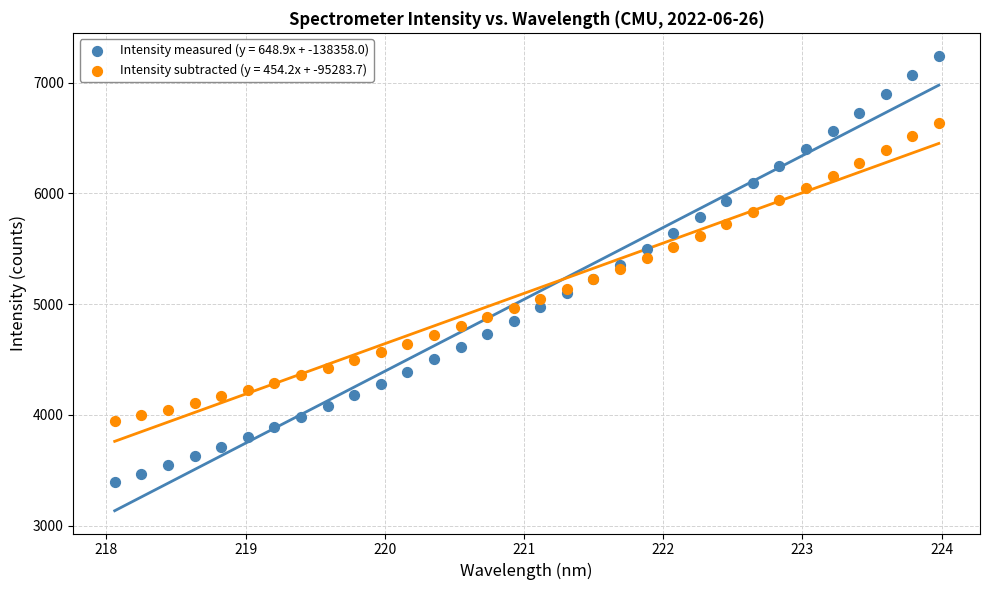

Which series has the largest Y range (max minus min)?

Intensity measured (y = 648.9x + -138358.0)